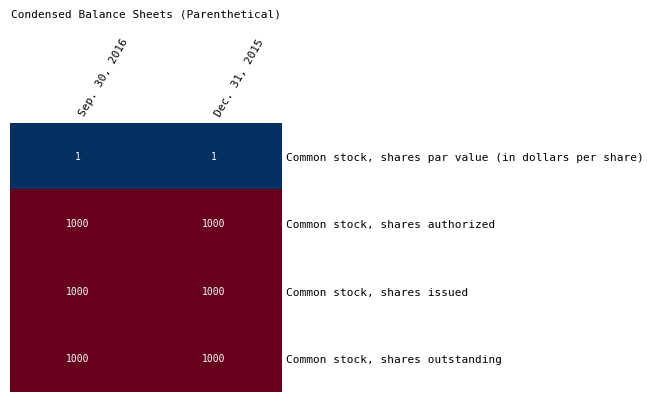

What is the difference between the highest and lowest values at Dec. 31, 2015?

999